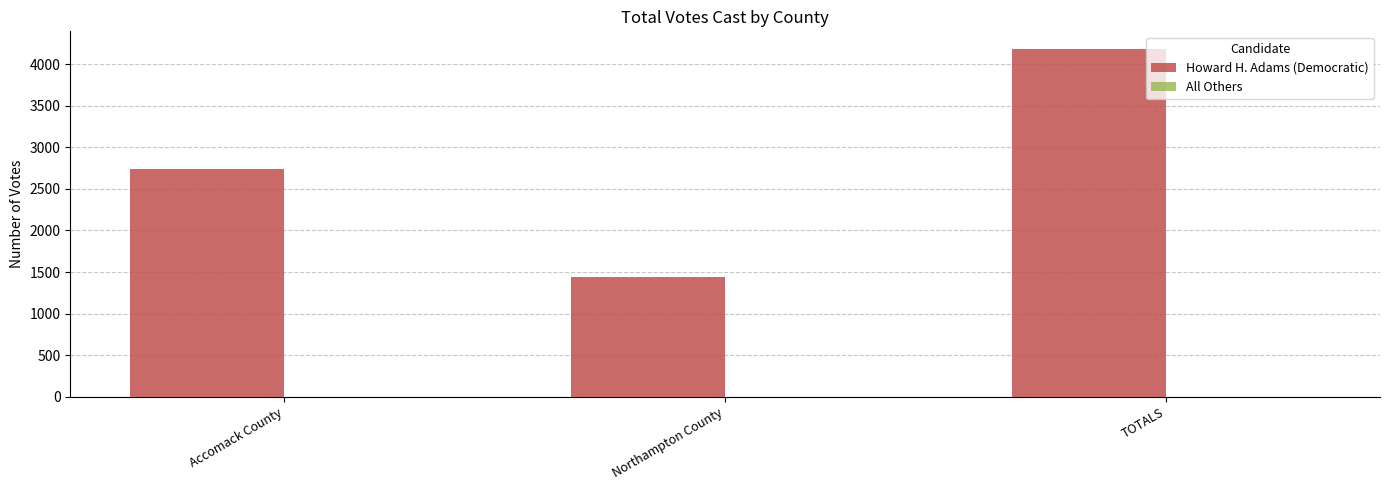

What is the minimum value shown in the chart?

1444